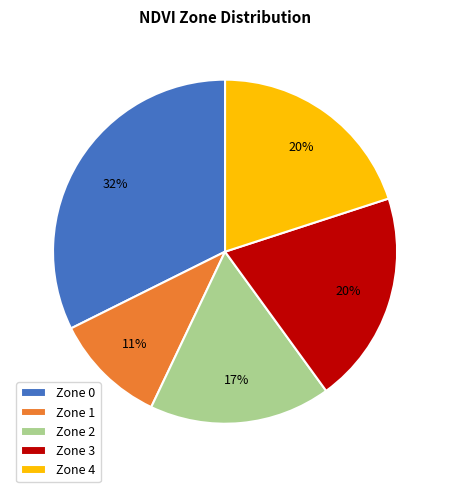

Which category has the smallest portion of the pie?

Zone 1